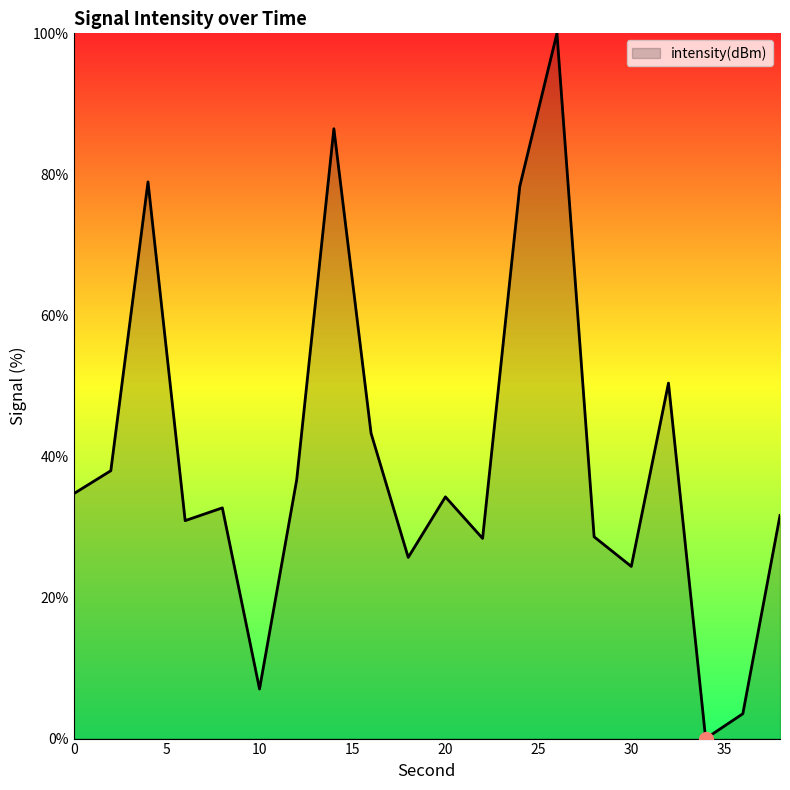

What is the maximum value shown in the chart?

100.0